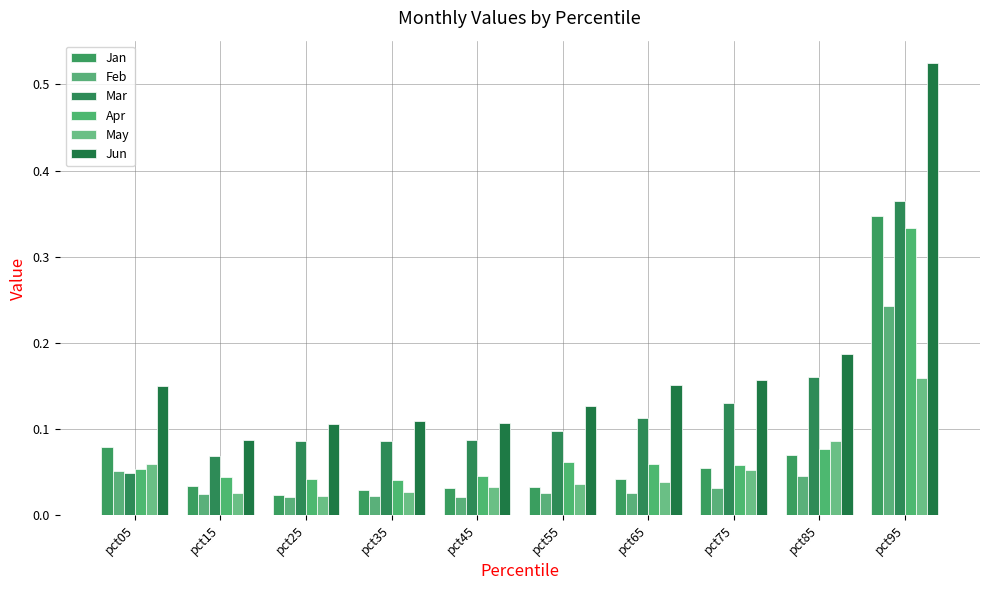

List the series in order of their peak value, highest first.

Jun, Mar, Jan, Apr, Feb, May